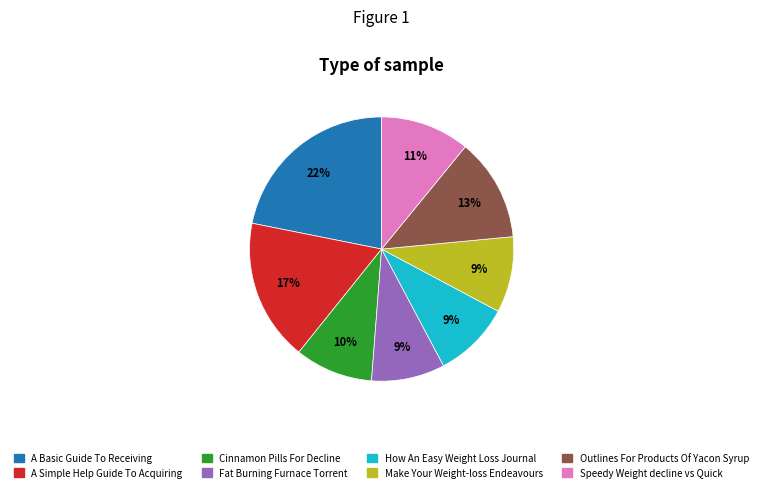

What is the largest slice in the pie chart?

A Basic Guide To Receiving